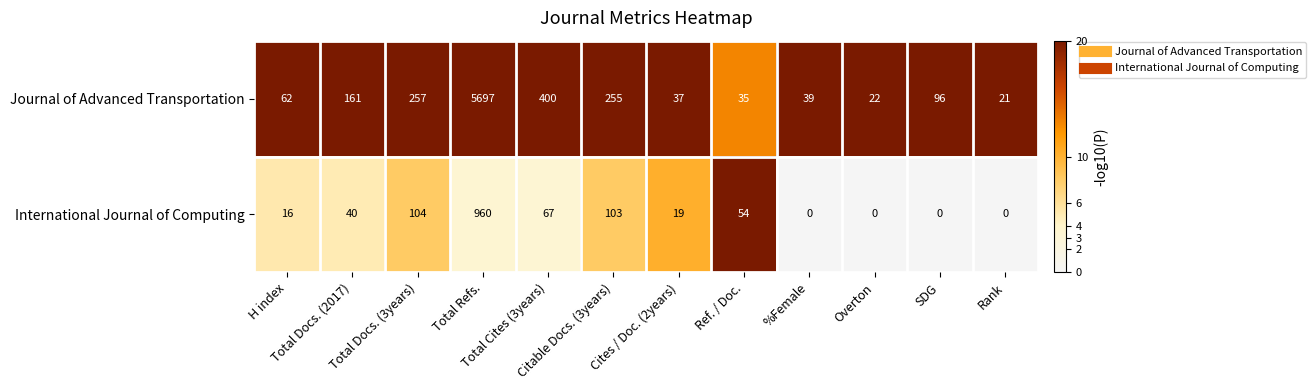

What is the sum of all Journal of Advanced Transportation values?

7082